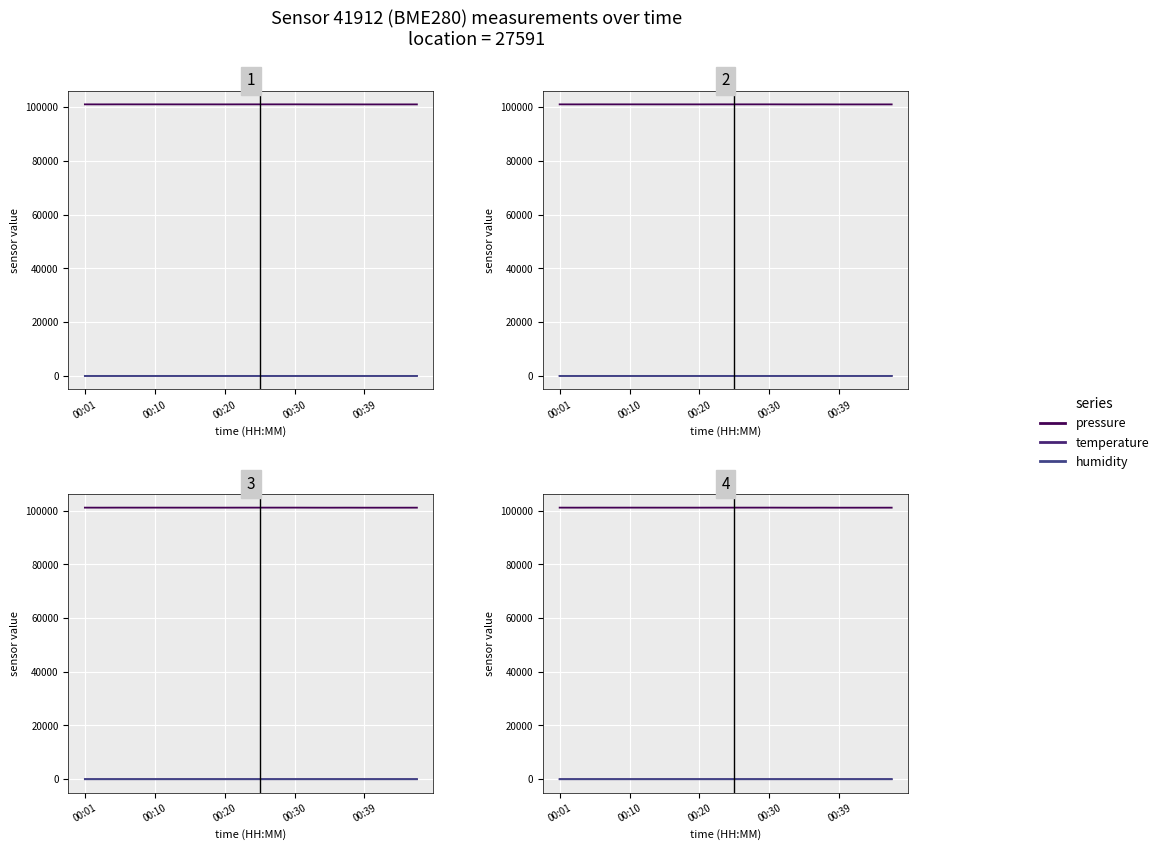

True or false: humidity and temperature intersect in this chart.

False